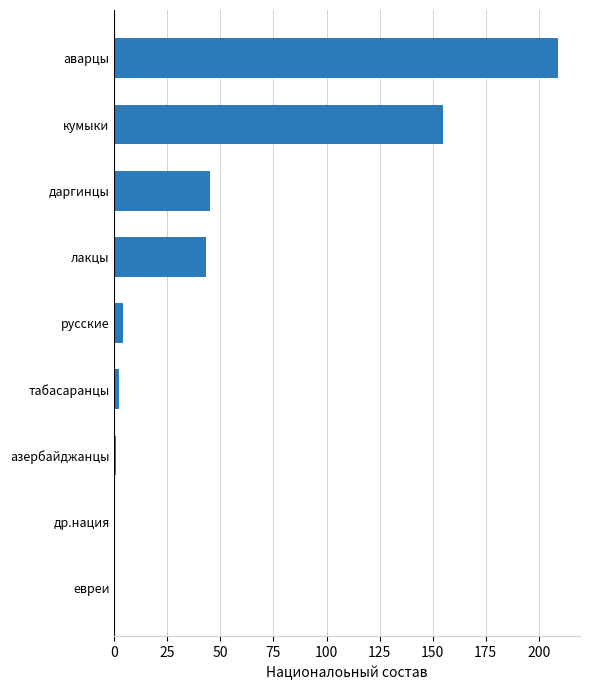

Are the bars grouped side by side (vs. stacked)?

No